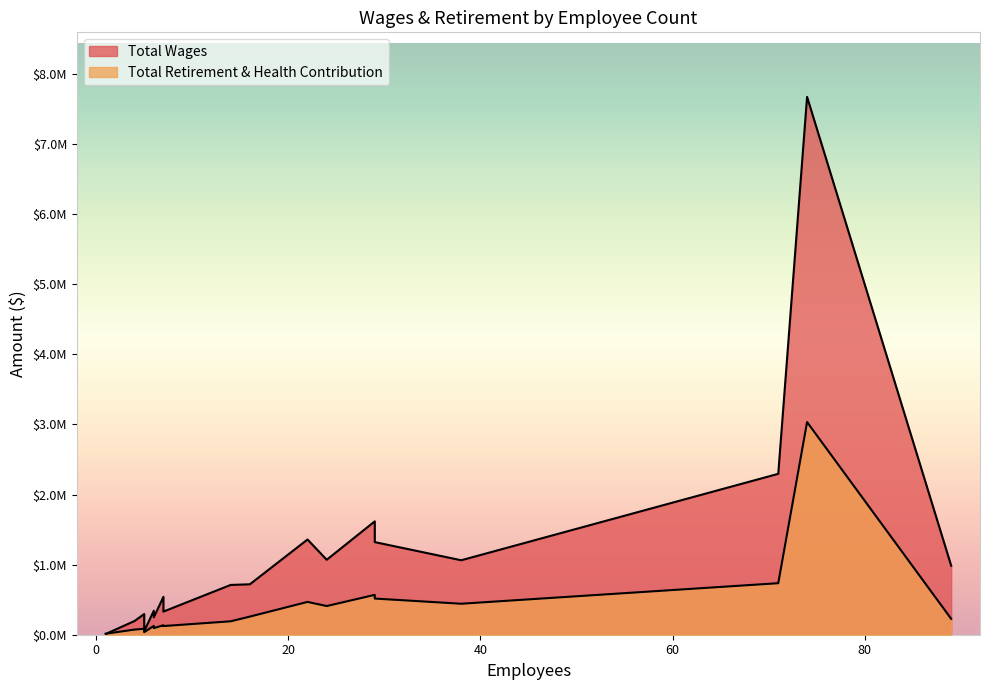

How many distinct data groups are displayed?

2